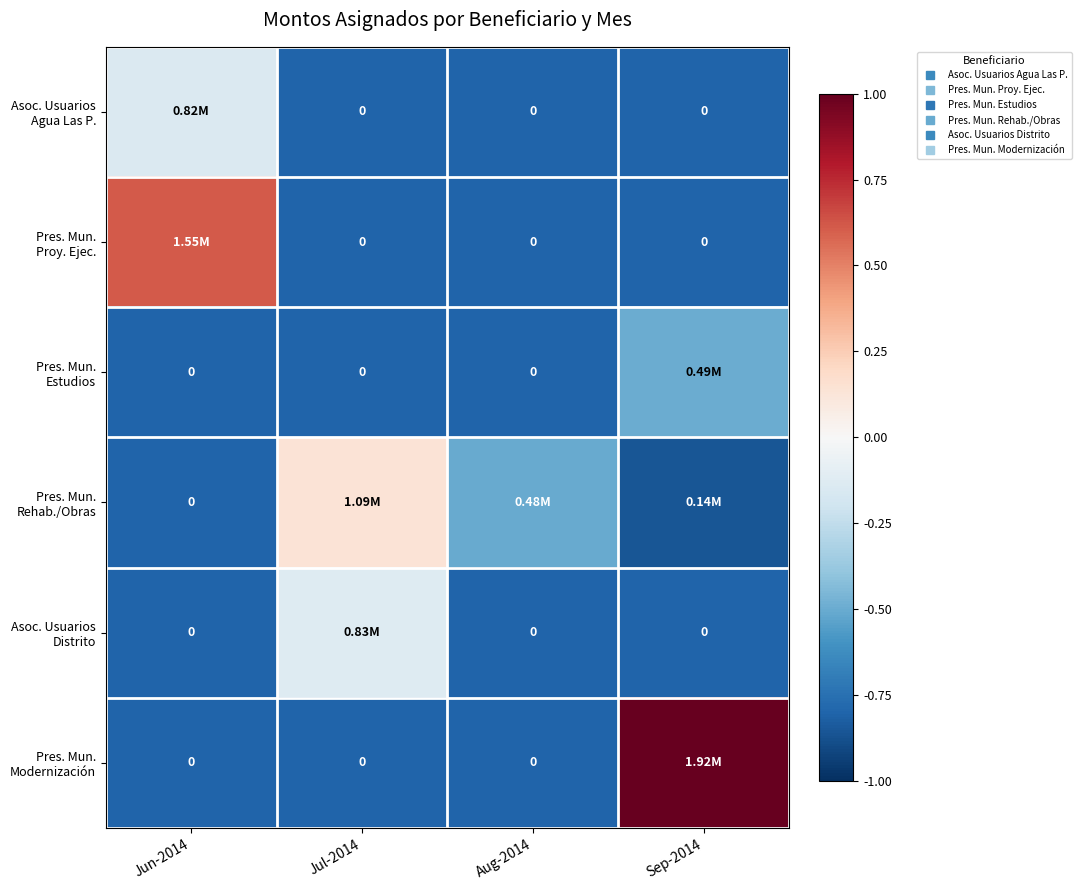

The Asoc. Usuarios Agua Las P. series shows -1.1 at Sep-2014. True or false?

False